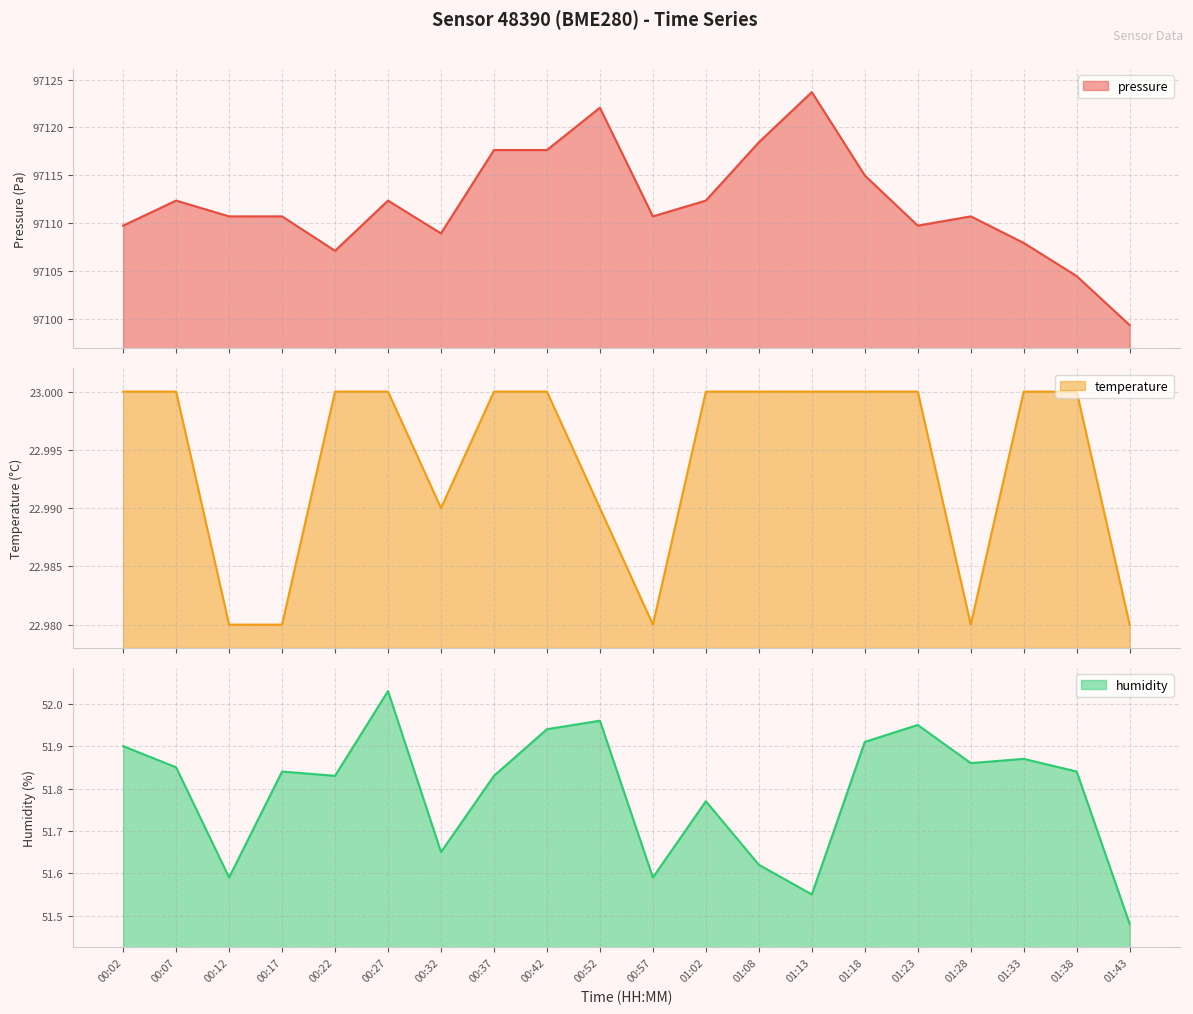

What is the label of the 4th point from the left?

00:17